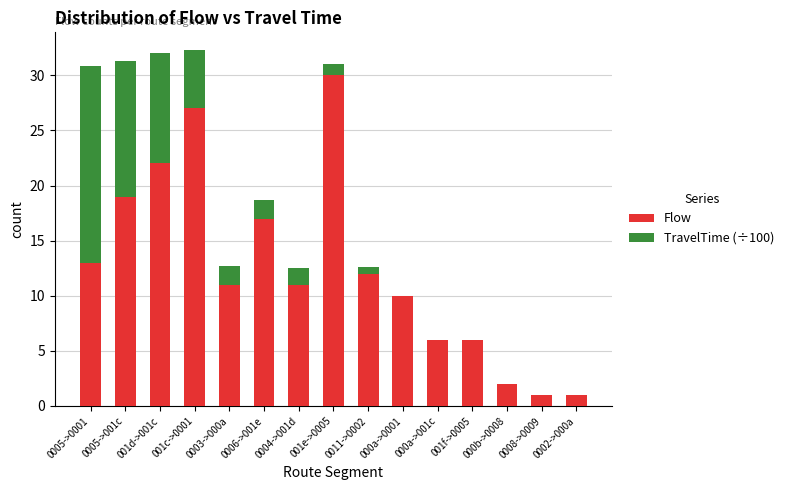

Which category has the highest value in the Flow series?

001e->0005